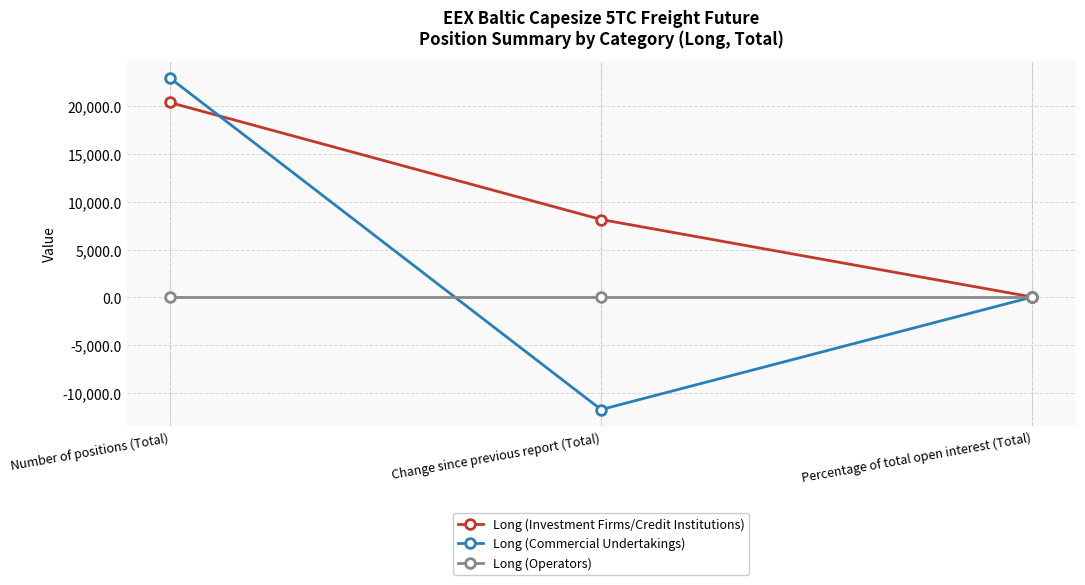

Which series has the largest total across all categories?

Long (Investment Firms/Credit Institutions)